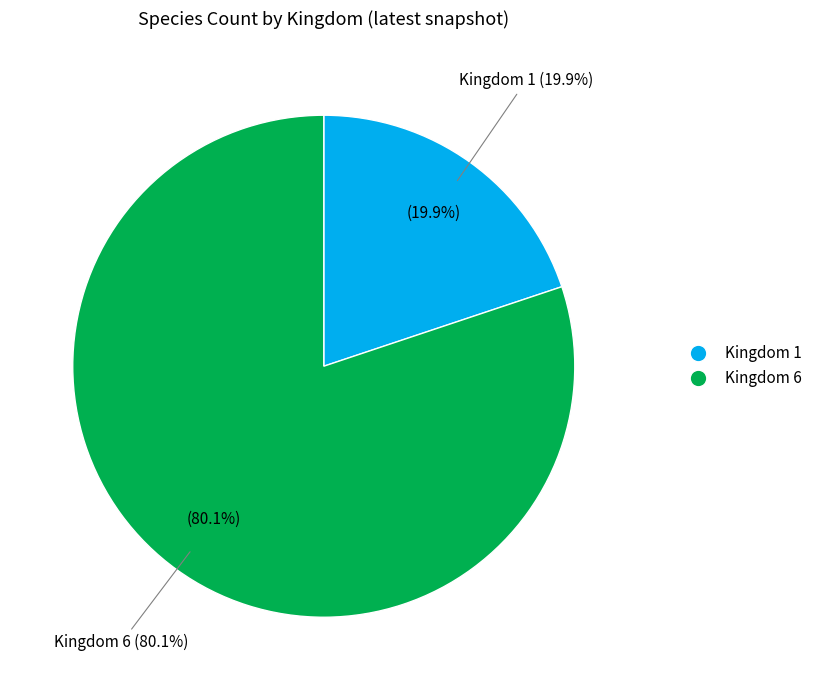

Which category has the biggest portion of the pie?

6